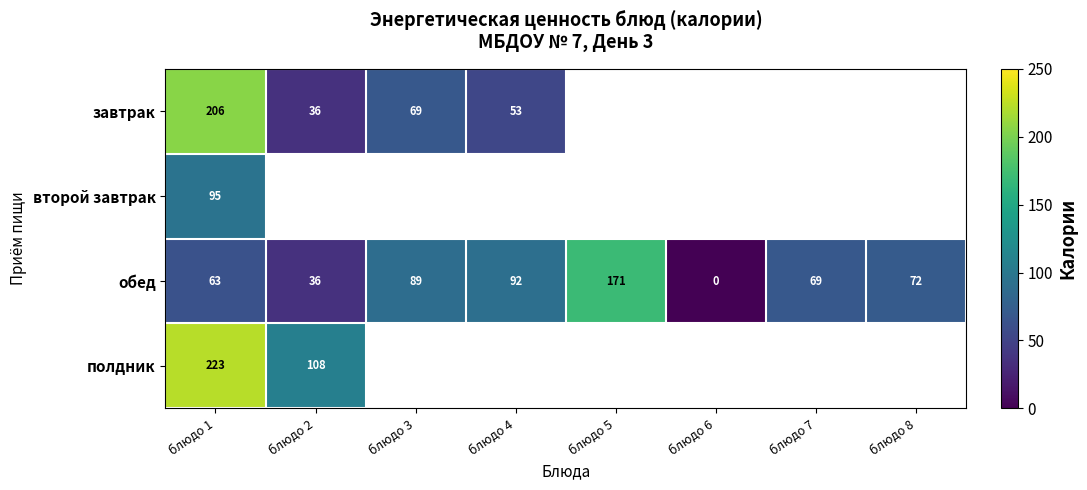

Rank the series at блюдо 1 from highest to lowest value.

полдник, завтрак, второй завтрак, обед